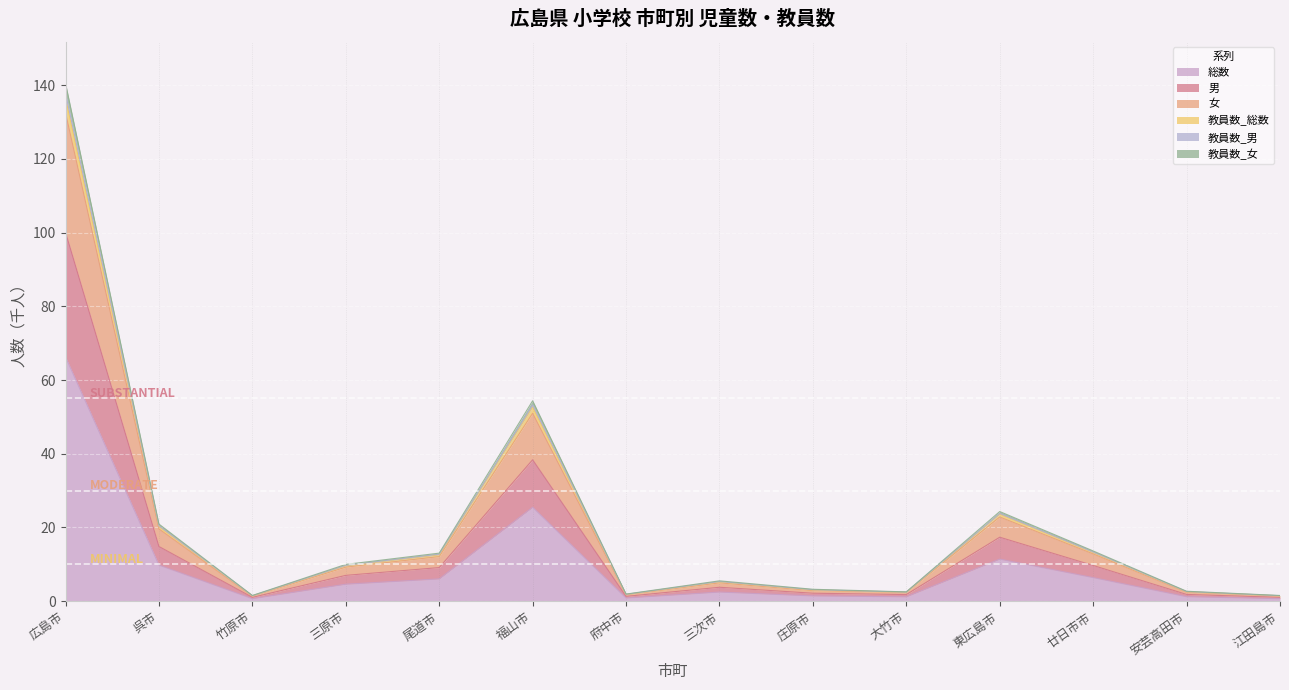

Which category has the highest value in the 総数 series?

広島市